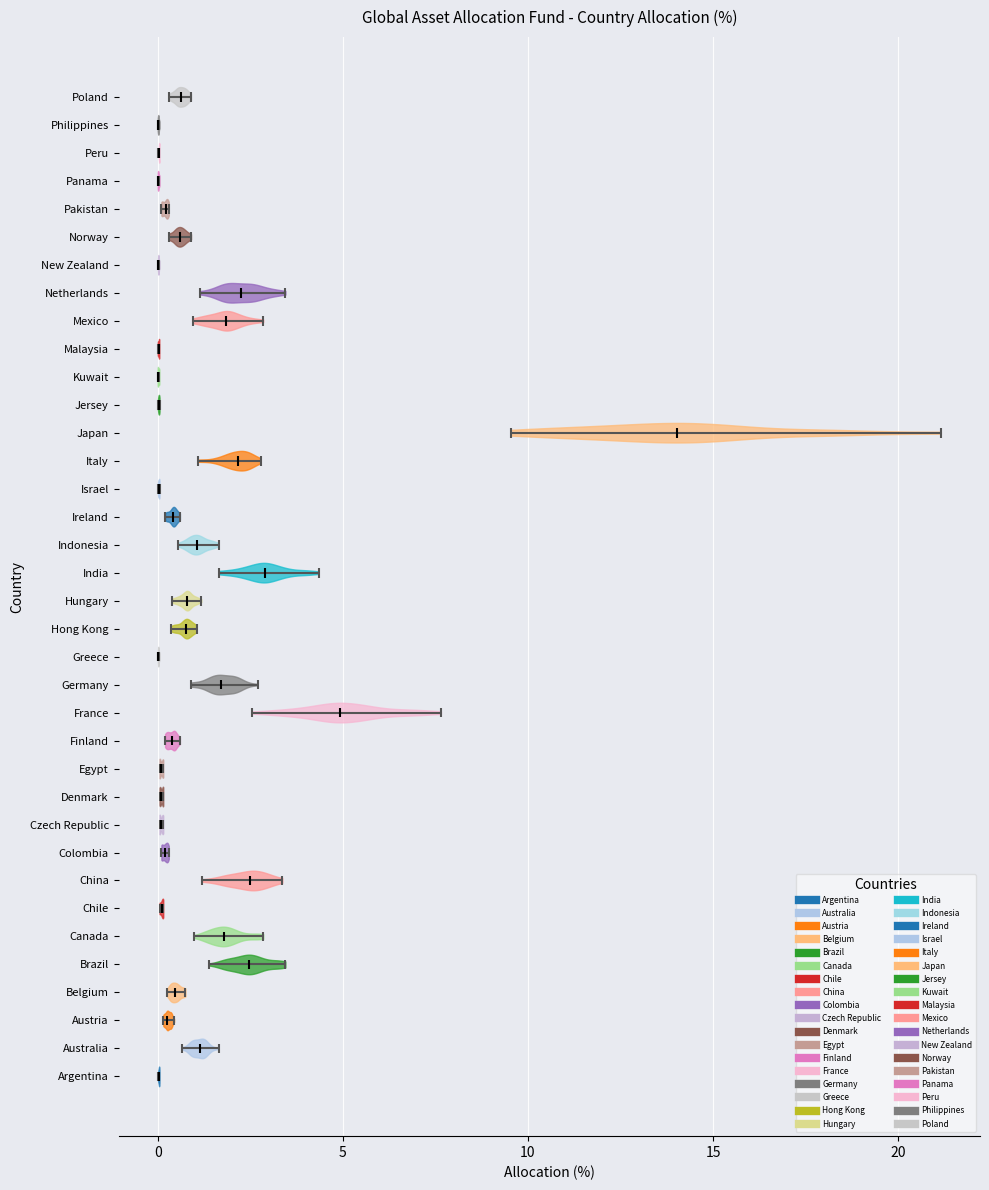

Reading bottom to top, read every violin against the x-axis: where its median line is, and the lowest and highest points it reaches. The values are not printed on the chart, so give them approximately, as read against the axis.

Argentina: median line 0.0, lowest point 0.0, highest point 0.0
Australia: median line 1.0, lowest point 0.5, highest point 1.5
Austria: median line 0.5, lowest point 0.0, highest point 0.5
Belgium: median line 0.5, lowest point 0.5, highest point 1.0
Brazil: median line 2.5, lowest point 1.5, highest point 3.5
Canada: median line 2.0, lowest point 1.0, highest point 3.0
Chile: median line 0.0, lowest point 0.0, highest point 0.0
China: median line 2.5, lowest point 1.0, highest point 3.5
Colombia: median line 0.0, lowest point 0.0, highest point 0.5
Czech Republic: median line 0.0, lowest point 0.0, highest point 0.0
Denmark: median line 0.0, lowest point 0.0, highest point 0.0
Egypt: median line 0.0, lowest point 0.0, highest point 0.0
Finland: median line 0.5, lowest point 0.0, highest point 0.5
France: median line 5.0, lowest point 2.5, highest point 7.5
Germany: median line 1.5, lowest point 1.0, highest point 2.5
Greece: median line 0.0, lowest point 0.0, highest point 0.0
Hong Kong: median line 1.0, lowest point 0.5, highest point 1.0
Hungary: median line 1.0, lowest point 0.5, highest point 1.0
India: median line 3.0, lowest point 1.5, highest point 4.5
Indonesia: median line 1.0, lowest point 0.5, highest point 1.5
Ireland: median line 0.5, lowest point 0.0, highest point 0.5
Israel: median line 0.0, lowest point 0.0, highest point 0.0
Italy: median line 2.0, lowest point 1.0, highest point 3.0
Japan: median line 14.0, lowest point 9.5, highest point 21.0
Jersey: median line 0.0, lowest point 0.0, highest point 0.0
Kuwait: median line 0.0, lowest point 0.0, highest point 0.0
Malaysia: median line 0.0, lowest point 0.0, highest point 0.0
Mexico: median line 2.0, lowest point 1.0, highest point 3.0
Netherlands: median line 2.0, lowest point 1.0, highest point 3.5
New Zealand: median line 0.0, lowest point 0.0, highest point 0.0
Norway: median line 0.5, lowest point 0.5, highest point 1.0
Pakistan: median line 0.0, lowest point 0.0, highest point 0.5
Panama: median line 0.0, lowest point 0.0, highest point 0.0
Peru: median line 0.0, lowest point 0.0, highest point 0.0
Philippines: median line 0.0, lowest point 0.0, highest point 0.0
Poland: median line 0.5, lowest point 0.5, highest point 1.0